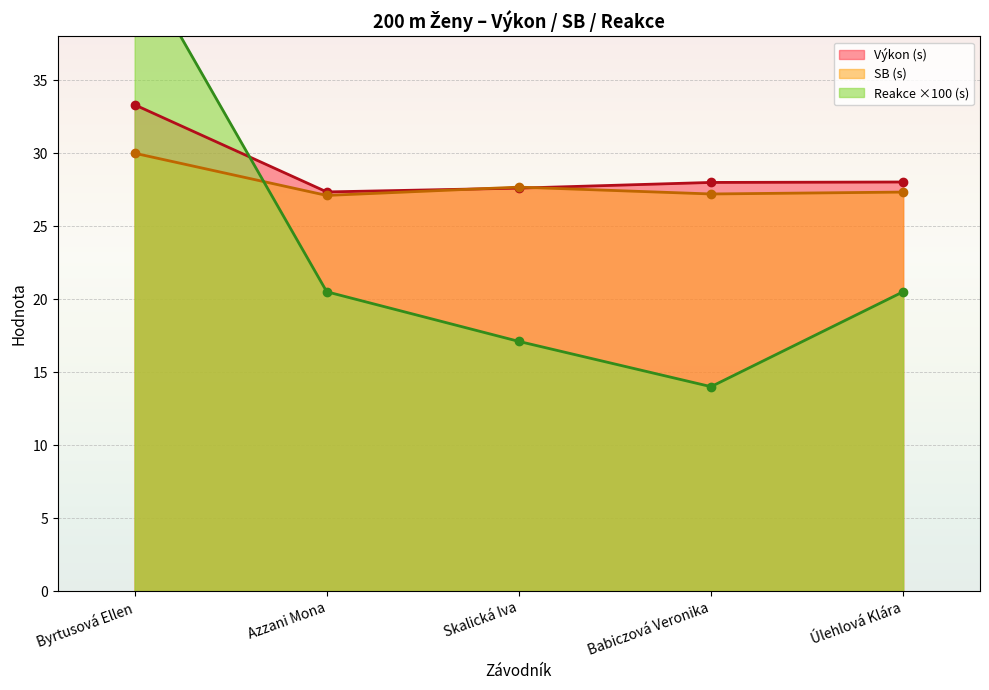

What is the spread (max minus min) of values at Úlehlová Klára?

7.5